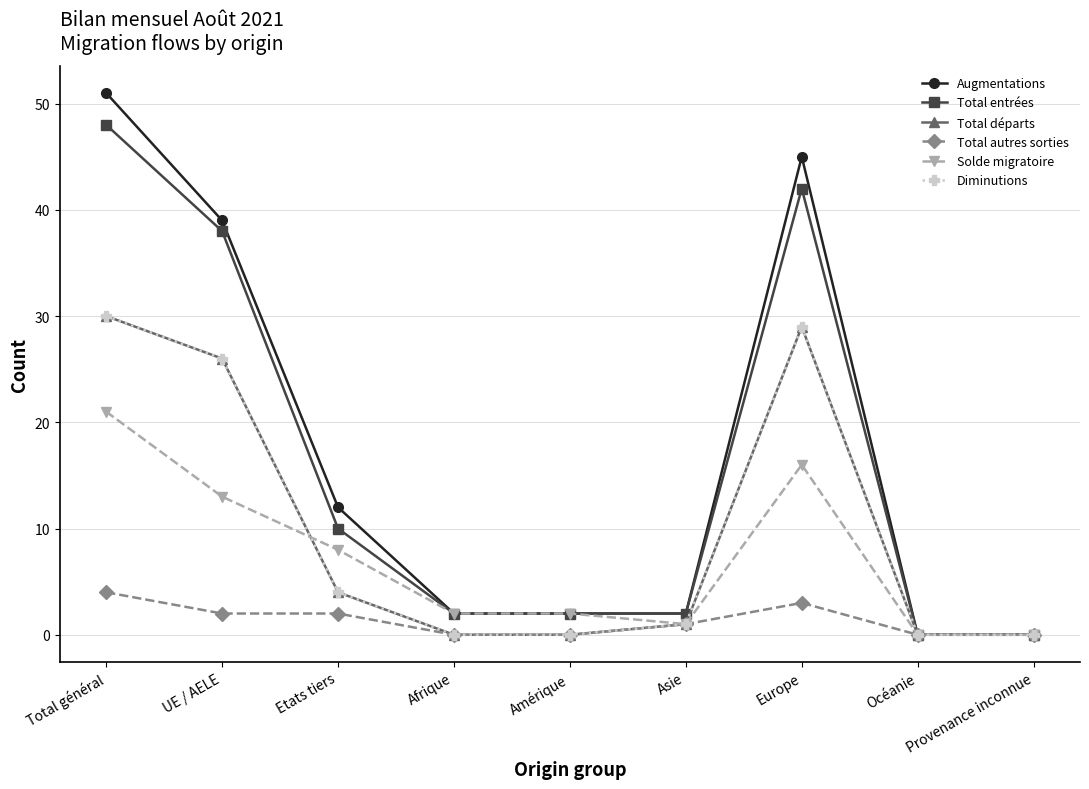

Rank the categories by Total départs value from highest to lowest.

Total général, Europe, UE / AELE, Etats tiers, Asie, Afrique, Amérique, Océanie, Provenance inconnue